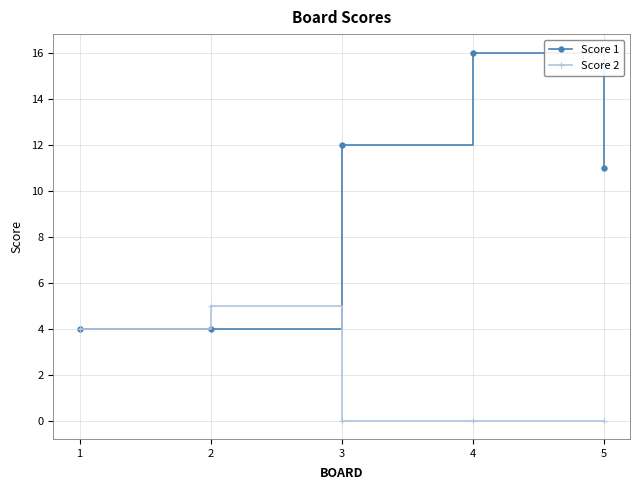

Rank the series by their maximum value, from highest to lowest.

Score 1, Score 2